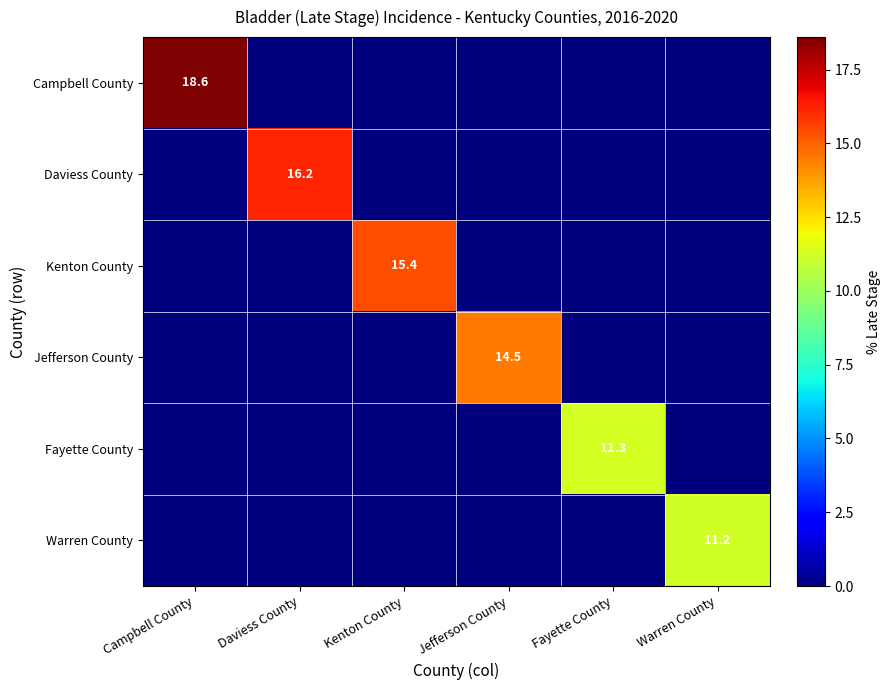

The value of Fayette County at Fayette County is 11.3. True or false?

True